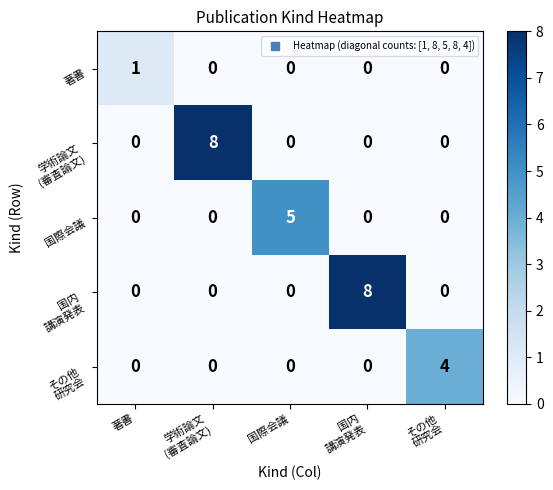

What is the difference between the maximum and second lowest values in the 国際会議 series?

5